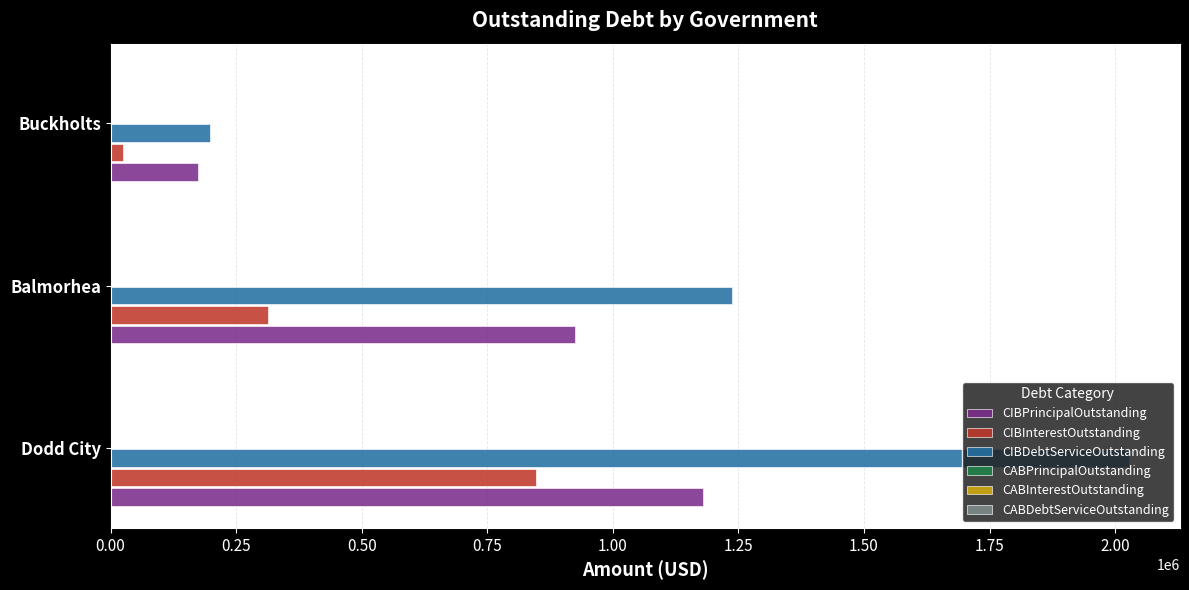

Where is CIBDebtServiceOutstanding nearest to the value 1112617?

Balmorhea